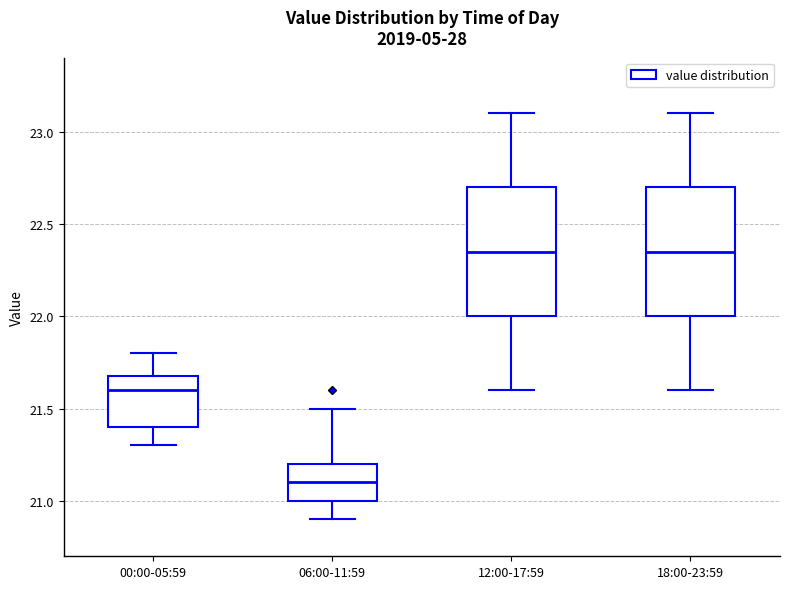

Reading left to right, read every box against the y-axis: the position of its median line, the range the box covers, and the ends of its whiskers. The values are not printed on the chart, so give them approximately, as read against the axis.

00:00-05:59: median 21.60, box 21.40 to 21.70, whiskers 21.30 to 21.80
06:00-11:59: median 21.10, box 21.00 to 21.20, whiskers 20.90 to 21.50
12:00-17:59: median 22.35, box 22.00 to 22.70, whiskers 21.60 to 23.10
18:00-23:59: median 22.35, box 22.00 to 22.70, whiskers 21.60 to 23.10